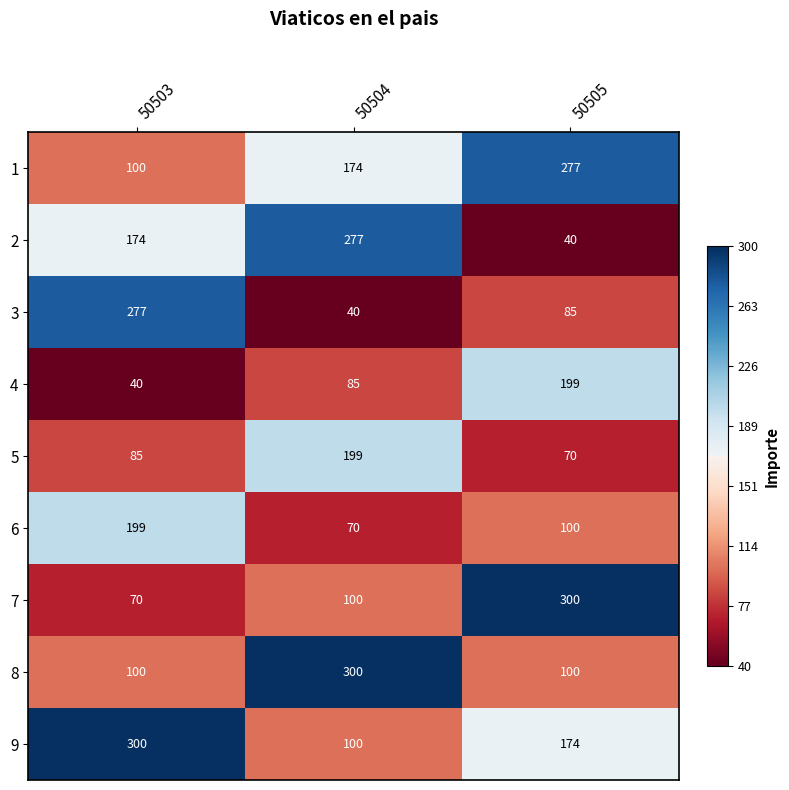

Which series has the largest total across all categories?

9